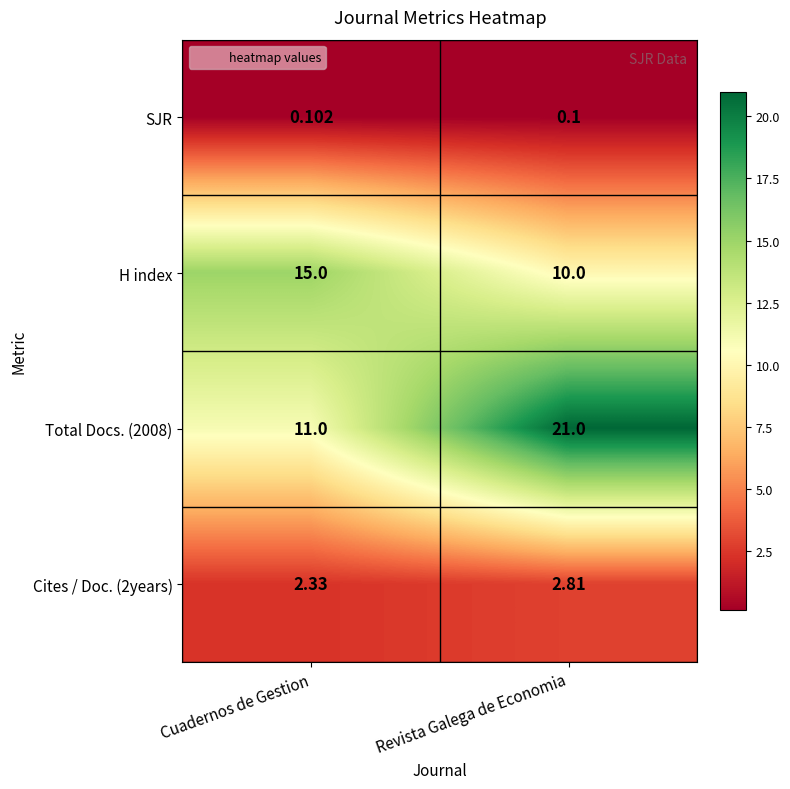

Rank the series by their average value, from lowest to highest.

SJR, Cites / Doc. (2years), H index, Total Docs. (2008)